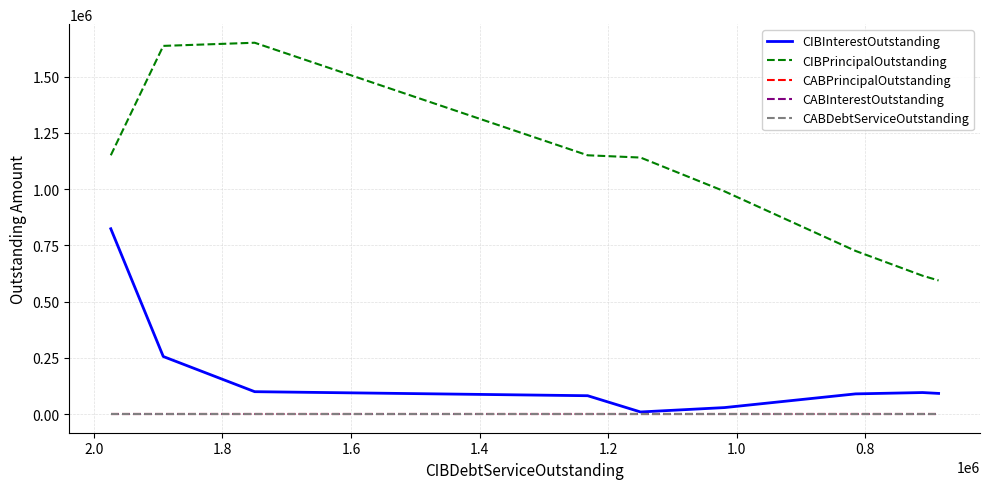

Reading left to right, extract all data points from this chart.

CIBInterestOutstanding: 823650.2	256007.0	99830.0	81900.0	9725.1	29155.5	90063.4	95987.5	92134.9
CIBPrincipalOutstanding: 1150000.0	1636000.0	1650000.0	1150000.0	1139955.0	990000.0	725088.0	615000.0	593868.2
CABPrincipalOutstanding: 0.0	0.0	0.0	0.0	0.0	0.0	0.0	0.0	0.0
CABInterestOutstanding: 0.0	0.0	0.0	0.0	0.0	0.0	0.0	0.0	0.0
CABDebtServiceOutstanding: 0.0	0.0	0.0	0.0	0.0	0.0	0.0	0.0	0.0